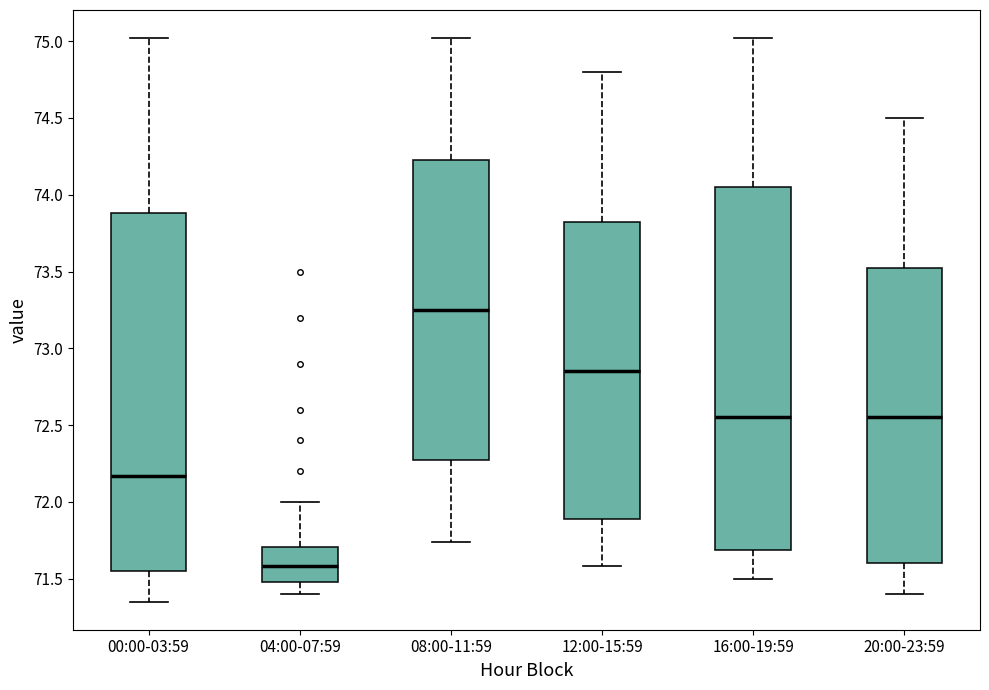

Which box's median line is the highest?

08:00-11:59